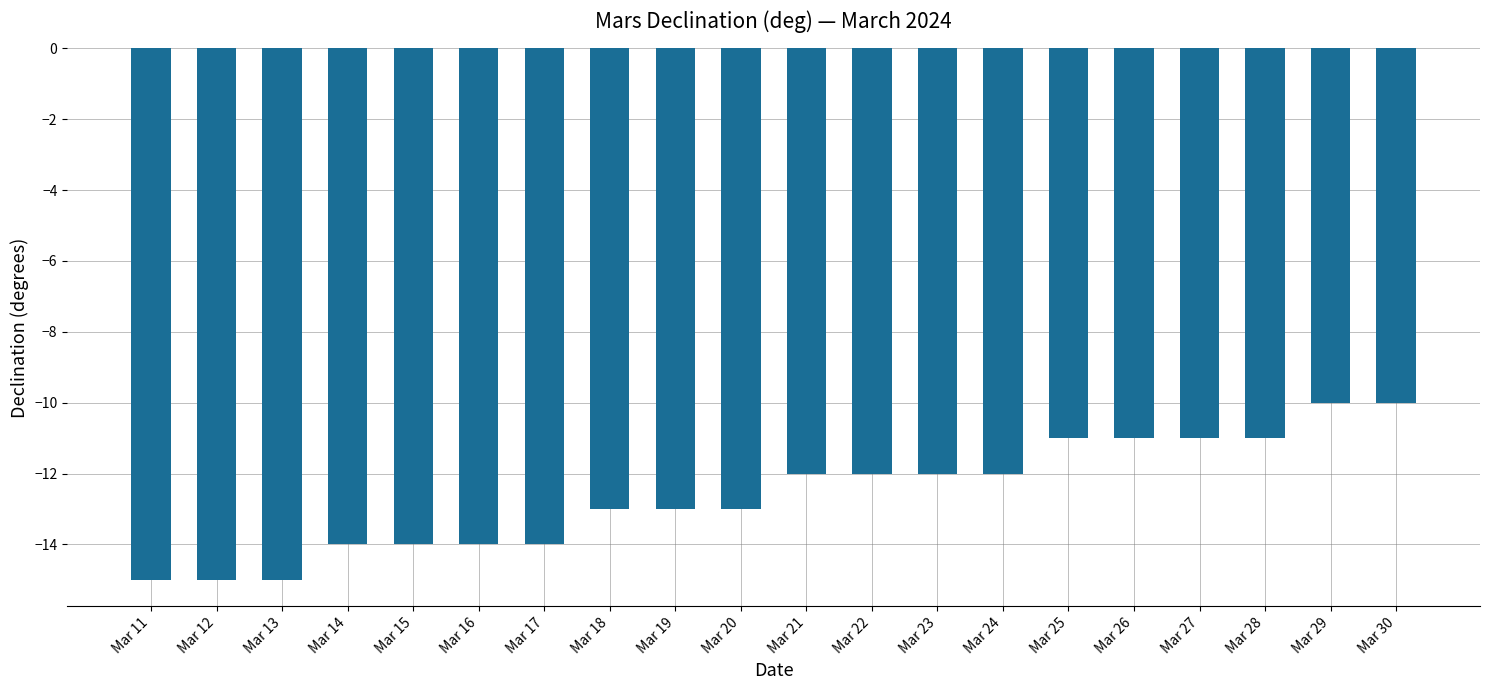

Count the number of categories in the chart.

20